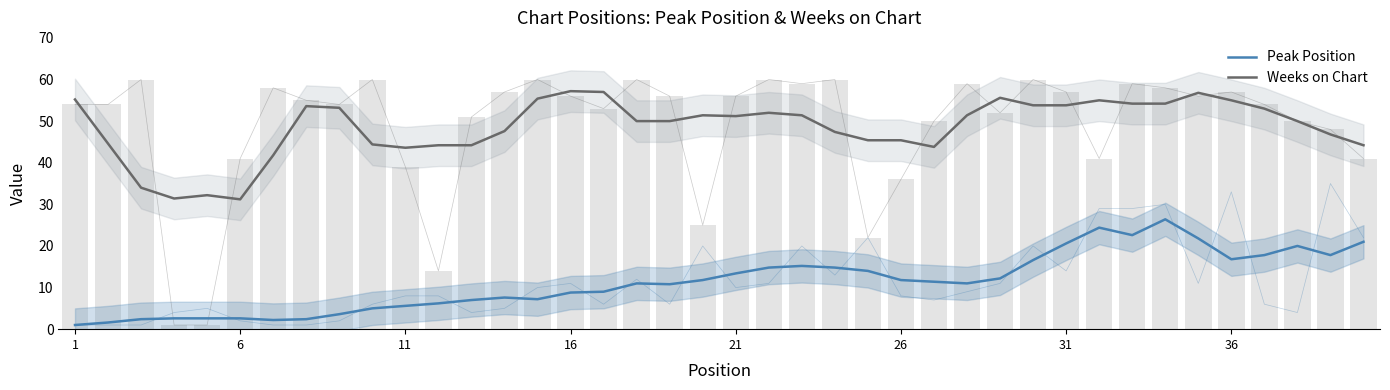

The Peak Position series shows 5.3 at 26. True or false?

False